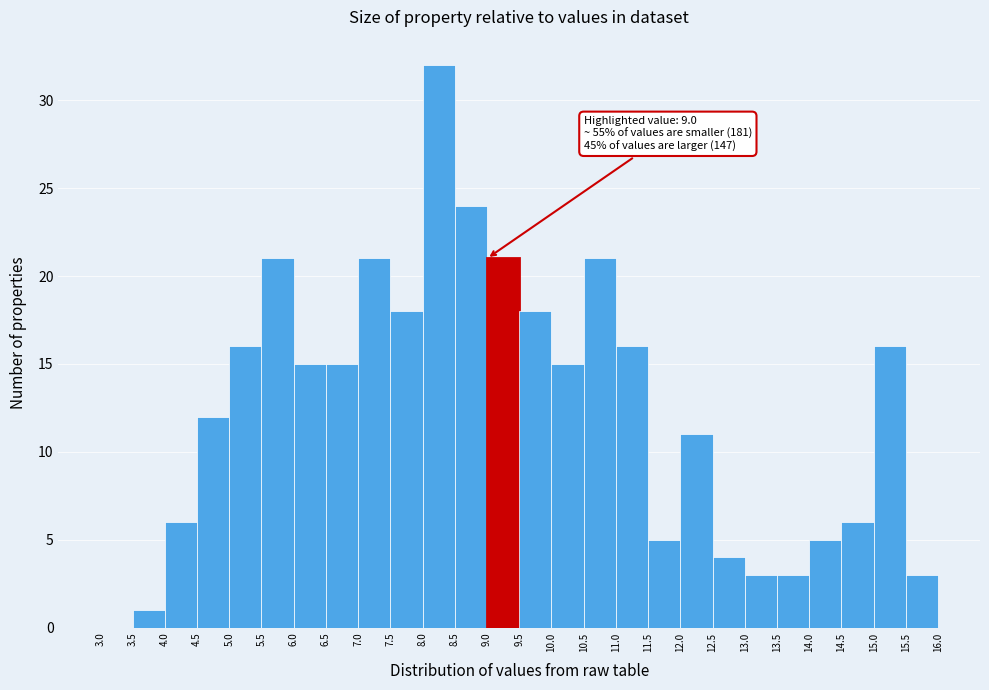

Which range on the x-axis has the tallest bar?

8.0 to 8.5